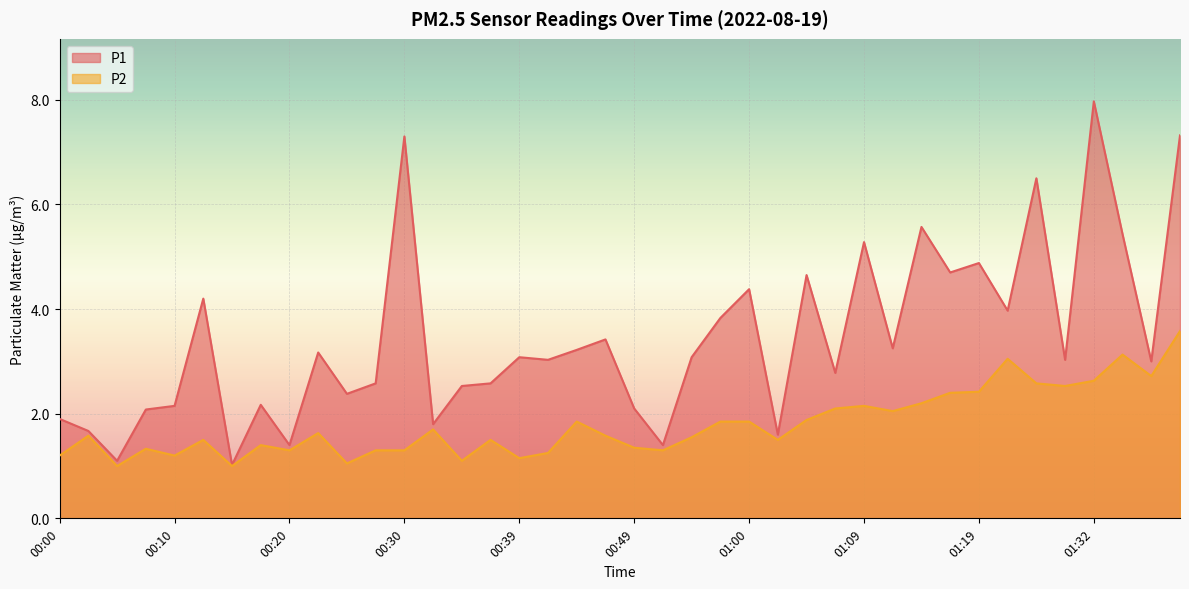

How many lines are shown in the chart?

2